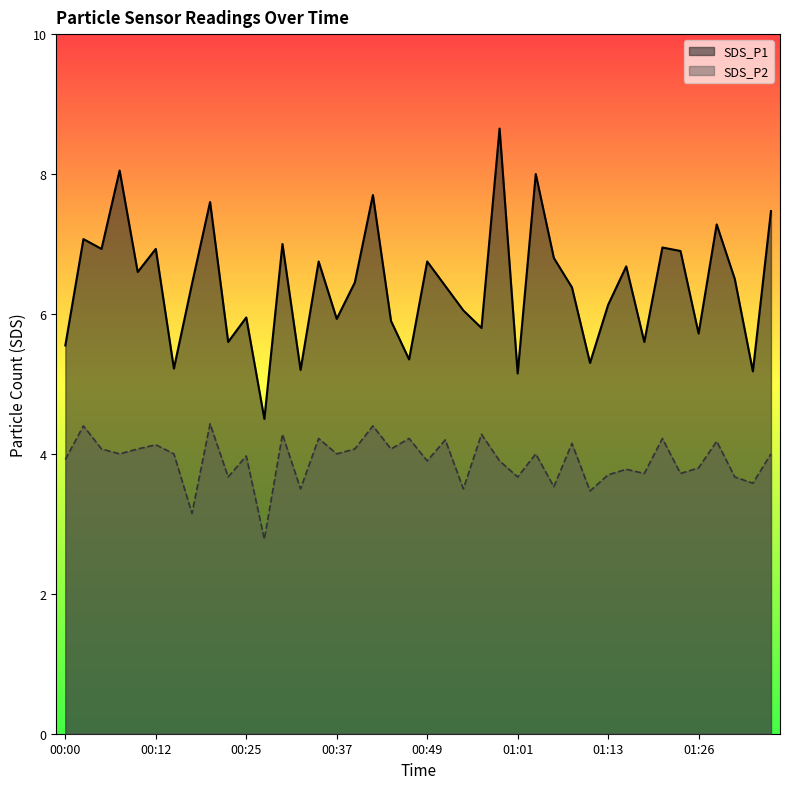

Read the SDS_P1 value at 00:03.

7.1